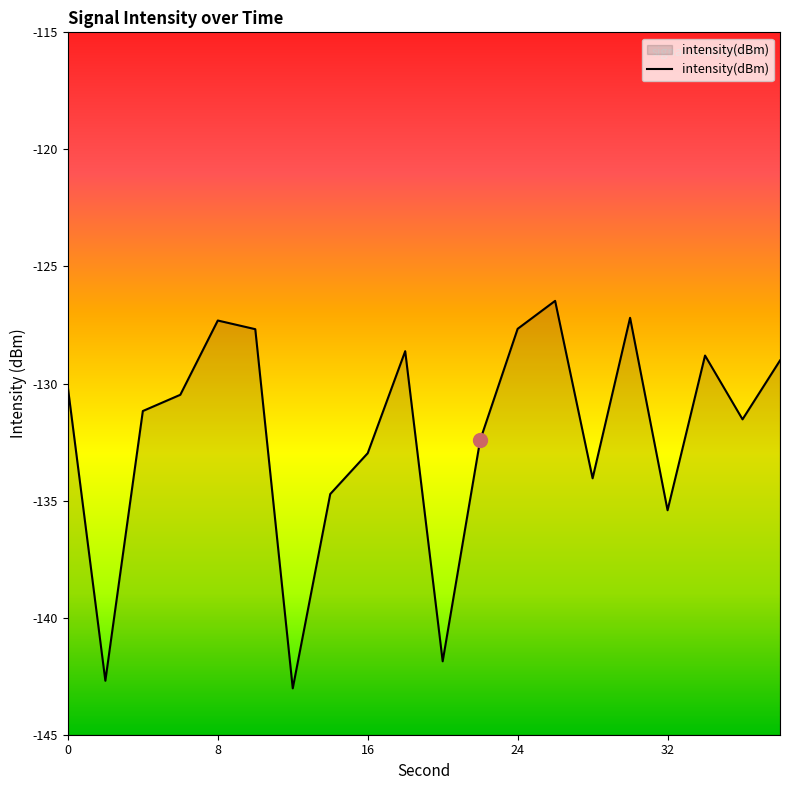

What is the sum of the values at 34 and 30?

-256.0